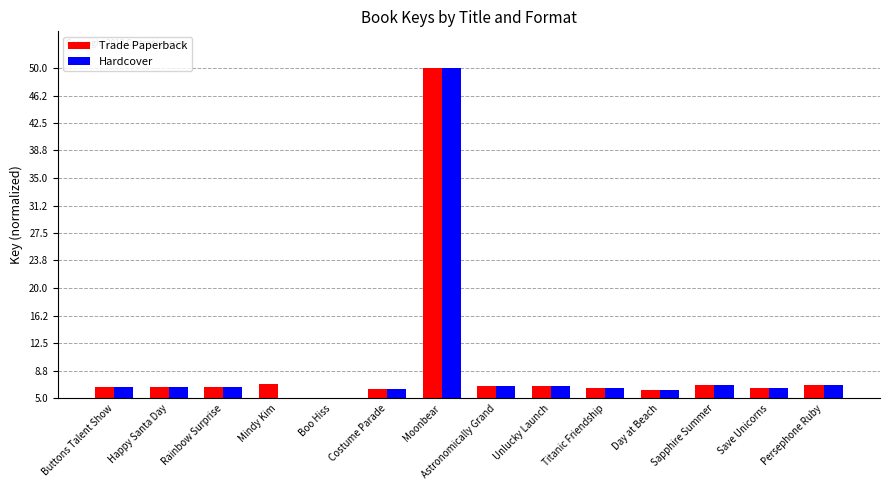

At which label does Hardcover first exceed 6?

Buttons Talent Show